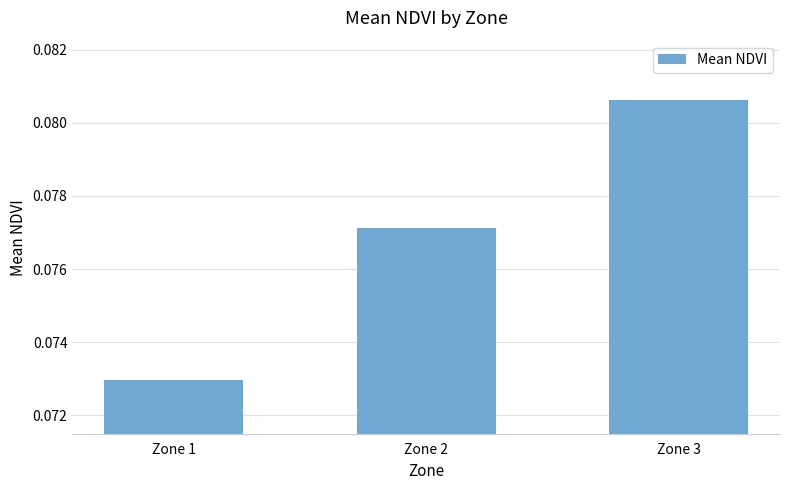

At which category does the chart reach its peak across all series?

Zone 3